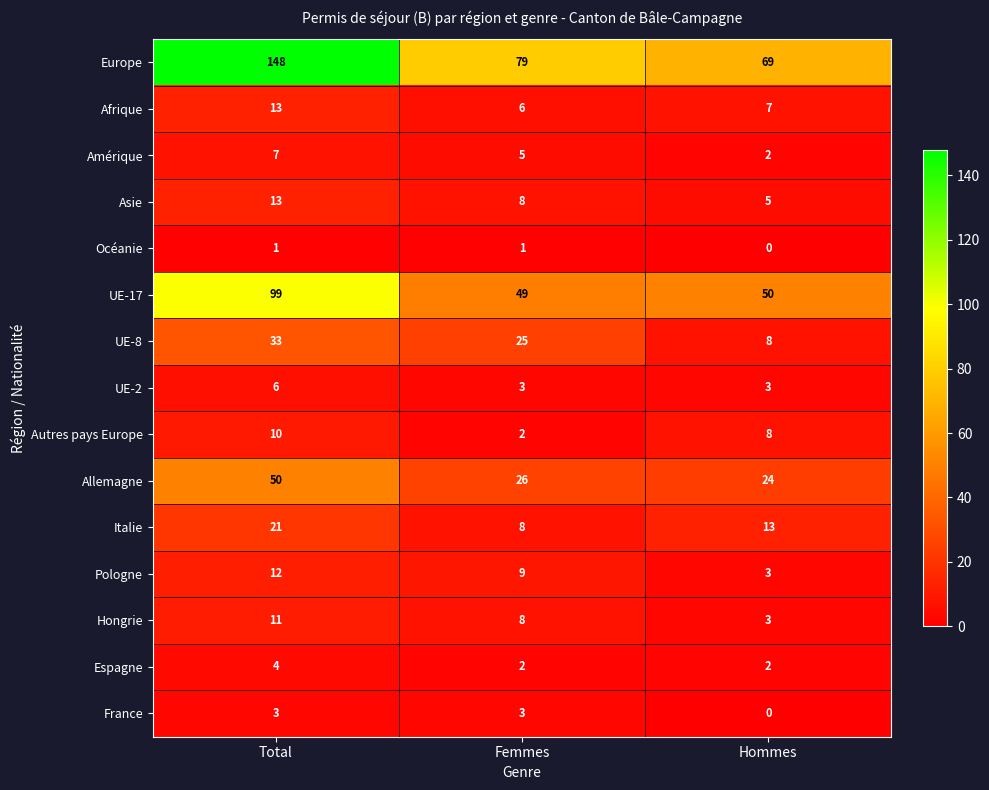

What is the difference between the second highest and minimum values in the UE-8 series?

17